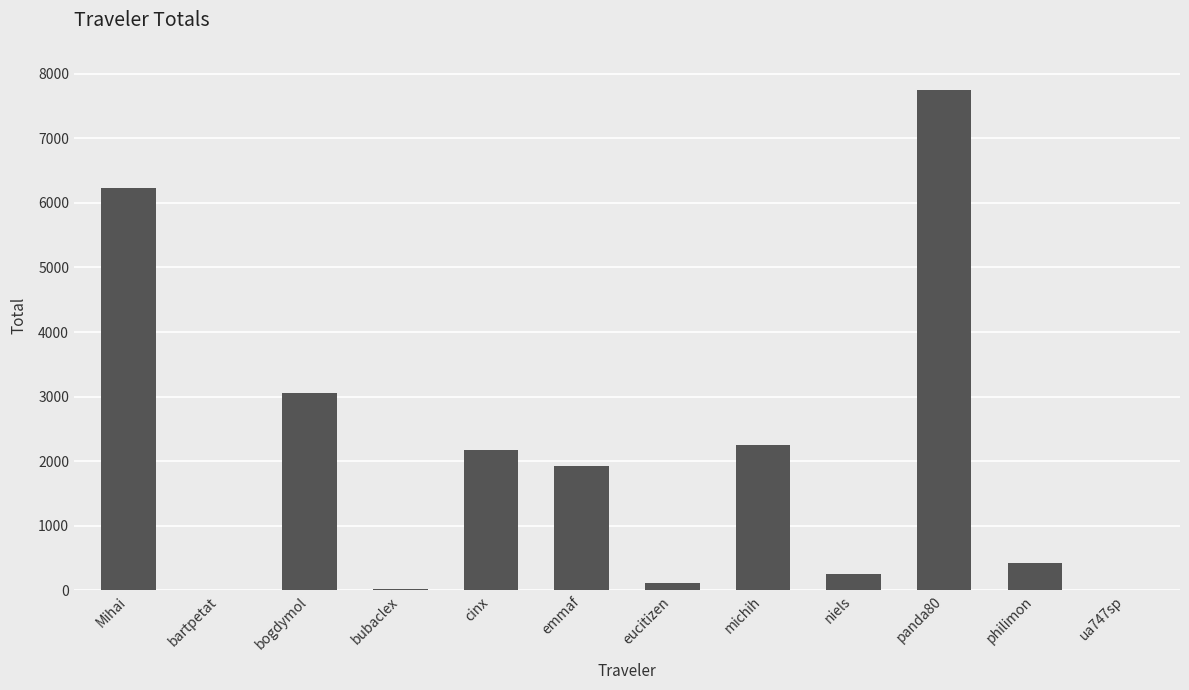

What is the greatest value displayed?

7748.8